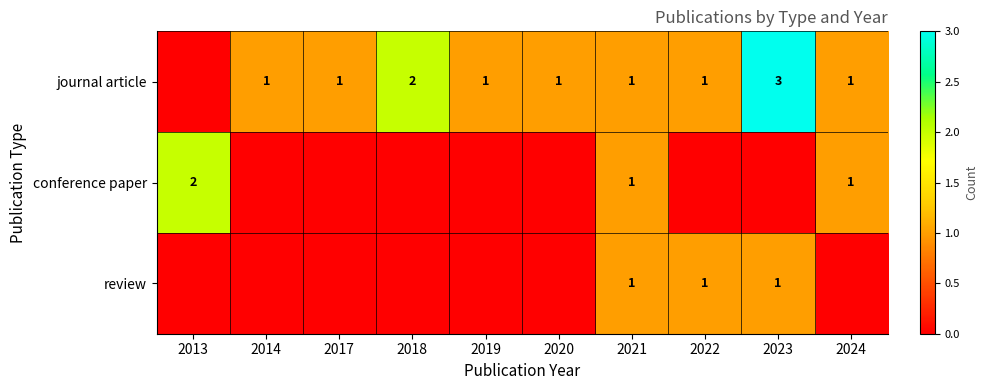

True or false: conference paper has a value of 2 at 2021.

False